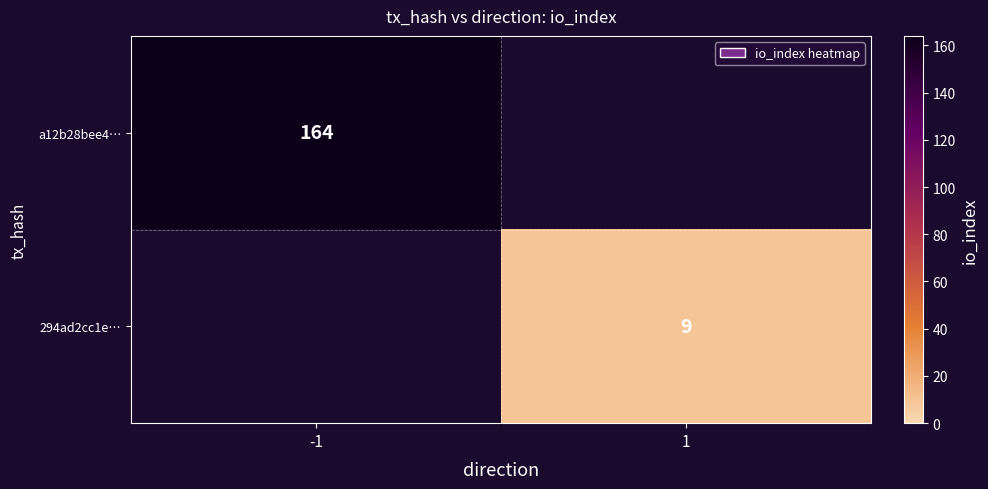

The value of a12b28bee4… at -1 is 98. True or false?

False